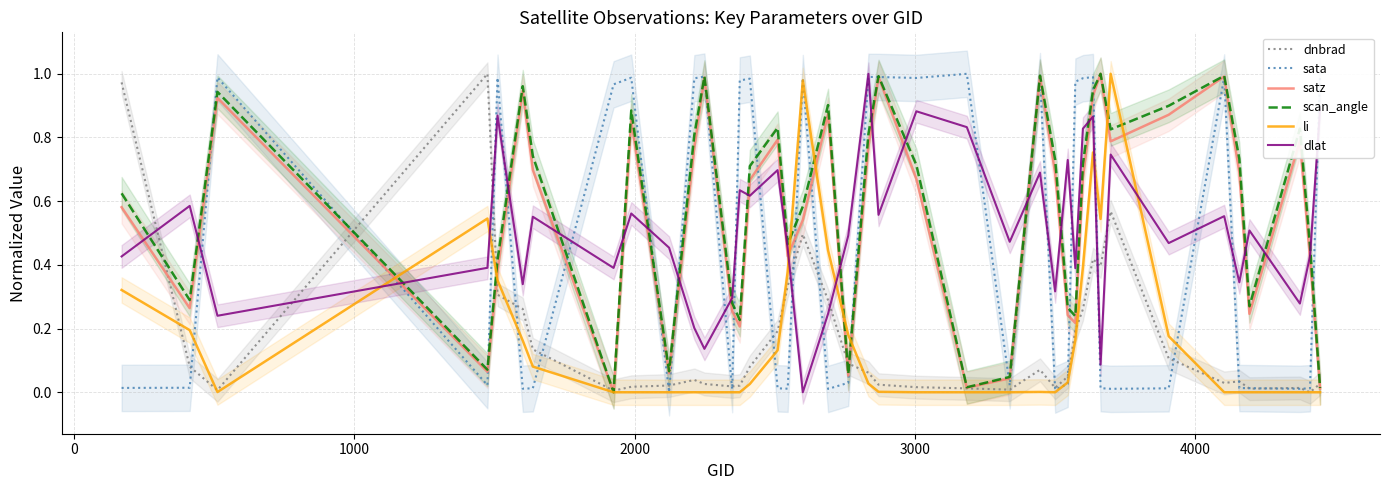

Reading left to right, transcribe all the data shown in this chart.

dnbrad: 1.0	0.1	0.0	1.0	0.3	0.3	0.1	0.0	0.0	0.0	0.0	0.0	0.0	0.0	0.1	0.2	0.3	0.5	0.3	0.1	0.1	0.0	0.0	0.0	0.0	0.1	0.0	0.0	0.2	0.3	0.4	0.4	0.6	0.1	0.0	0.0	0.0	0.0	0.0	0.0
sata: 0.0	0.0	1.0	0.0	1.0	0.0	0.0	1.0	1.0	0.0	1.0	1.0	0.0	1.0	1.0	0.0	0.0	1.0	0.0	0.0	1.0	1.0	1.0	1.0	0.0	1.0	0.0	0.0	1.0	1.0	1.0	0.0	0.0	0.0	1.0	0.0	0.0	0.0	0.0	1.0
satz: 0.6	0.3	0.9	0.1	0.4	0.9	0.7	0.0	0.9	0.1	0.8	1.0	0.3	0.2	0.7	0.8	0.4	0.5	0.9	0.1	0.8	1.0	0.7	0.0	0.0	1.0	0.7	0.2	0.2	0.7	0.9	1.0	0.8	0.9	1.0	0.7	0.2	0.8	0.4	0.0
scan_angle: 0.6	0.3	0.9	0.1	0.4	1.0	0.7	0.0	0.9	0.1	0.8	1.0	0.3	0.2	0.7	0.8	0.5	0.6	0.9	0.1	0.8	1.0	0.7	0.0	0.0	1.0	0.7	0.3	0.2	0.7	0.9	1.0	0.8	0.9	1.0	0.7	0.3	0.8	0.5	0.0
li: 0.3	0.2	0.0	0.5	0.4	0.2	0.1	0.0	0.0	0.0	0.0	0.0	0.0	0.0	0.0	0.1	0.4	1.0	0.4	0.2	0.0	0.0	0.0	0.0	0.0	0.0	0.0	0.0	0.2	0.4	0.8	0.5	1.0	0.2	0.0	0.0	0.0	0.0	0.0	0.0
dlat: 0.4	0.6	0.2	0.4	0.9	0.3	0.6	0.4	0.6	0.5	0.2	0.1	0.3	0.6	0.6	0.7	0.5	0.0	0.2	0.5	1.0	0.6	0.9	0.8	0.5	0.7	0.3	0.7	0.4	0.8	0.9	0.1	0.7	0.5	0.6	0.3	0.5	0.3	0.4	0.9